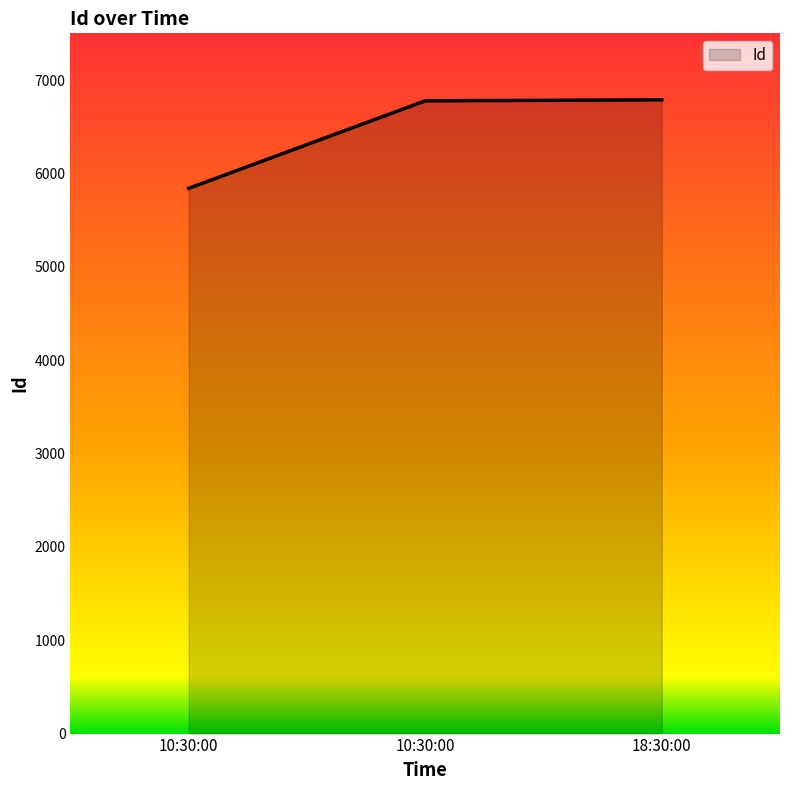

How many values are below 6777?

1